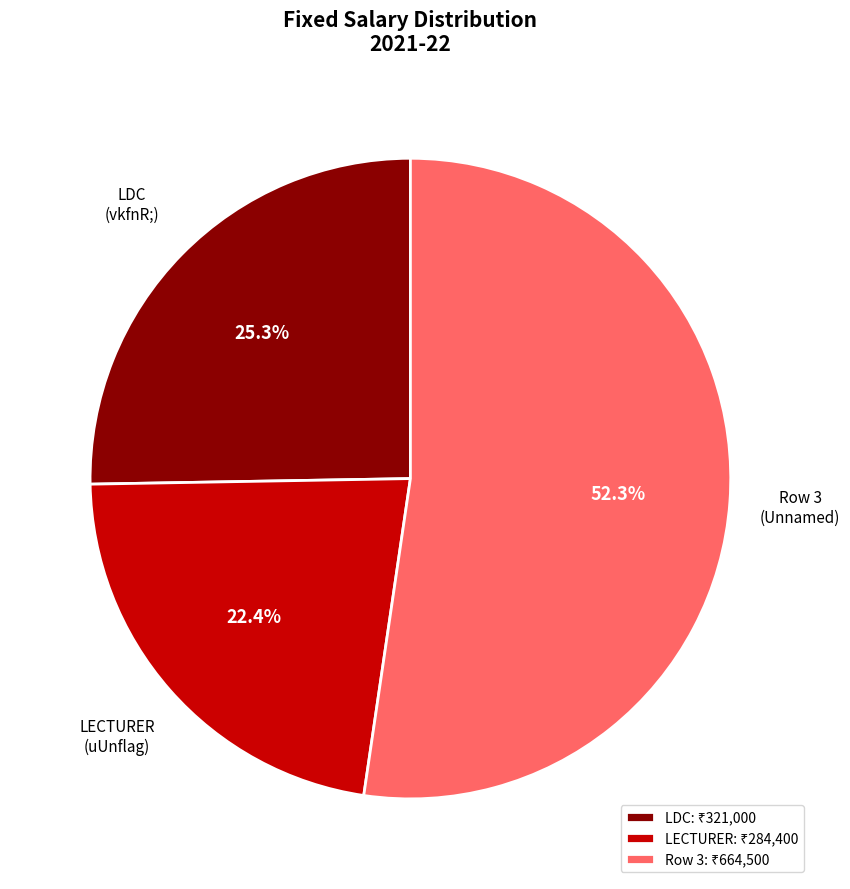

Is there a majority slice in this chart?

Yes